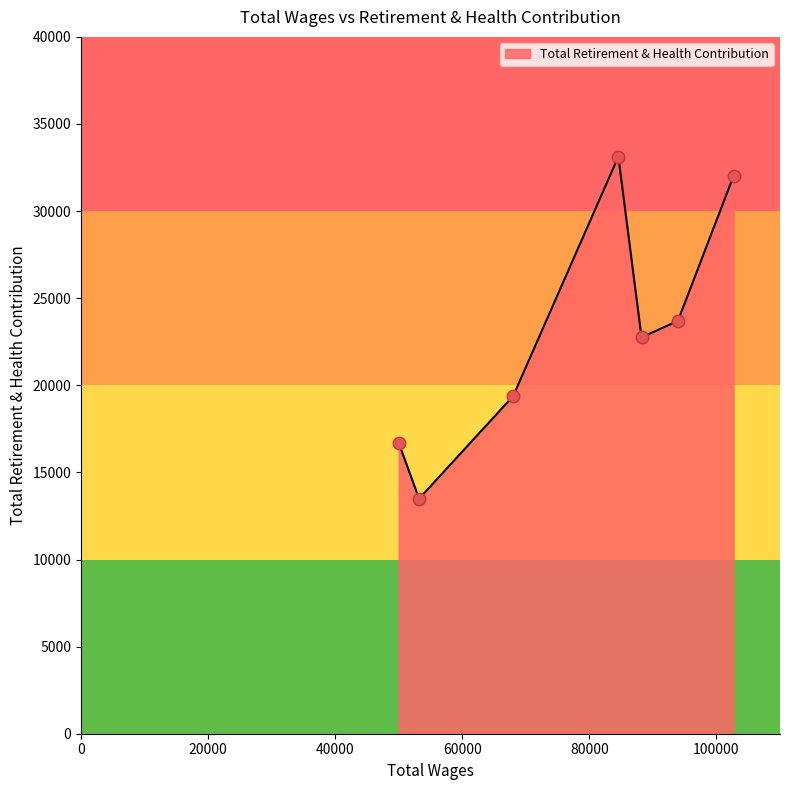

True or false: there are more than 1 points higher than both neighbors.

False